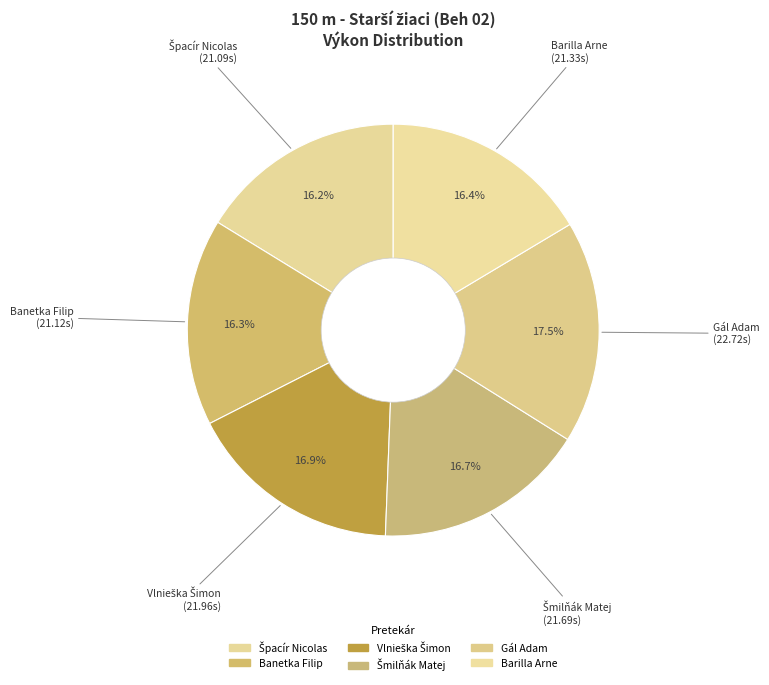

How much of the chart is everything except Gál Adam?

82.5%